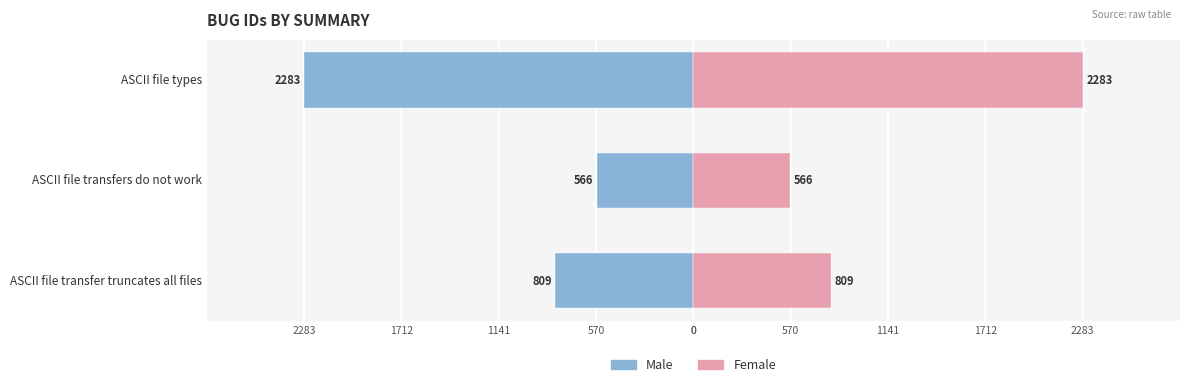

How many data points in Female are above 809?

1